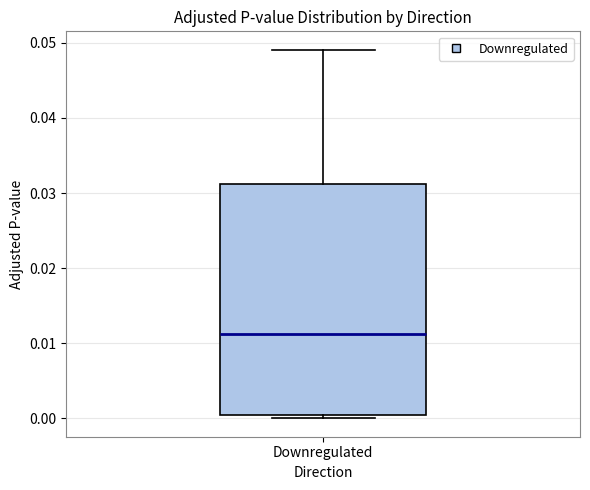

Where does the median line of the box for Downregulated sit on the y-axis? The values are not printed on the chart, so give them approximately, as read against the axis.

0.011